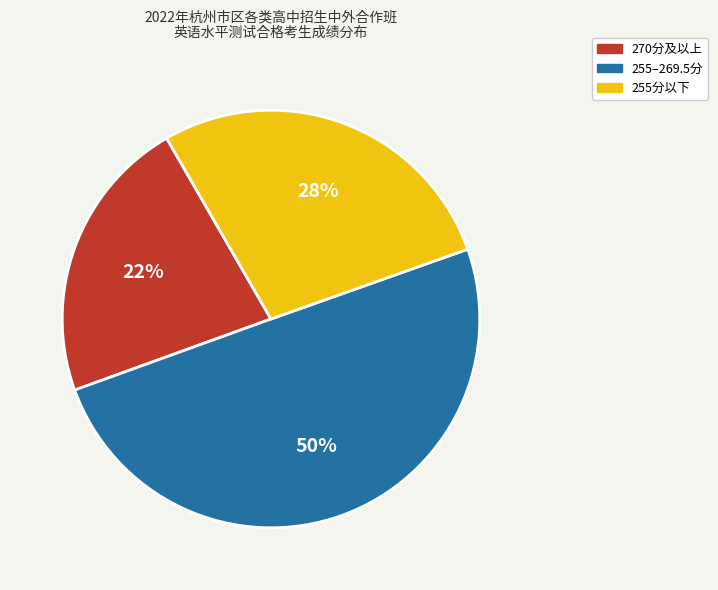

Does 270分及以上 represent more than half of the total?

No